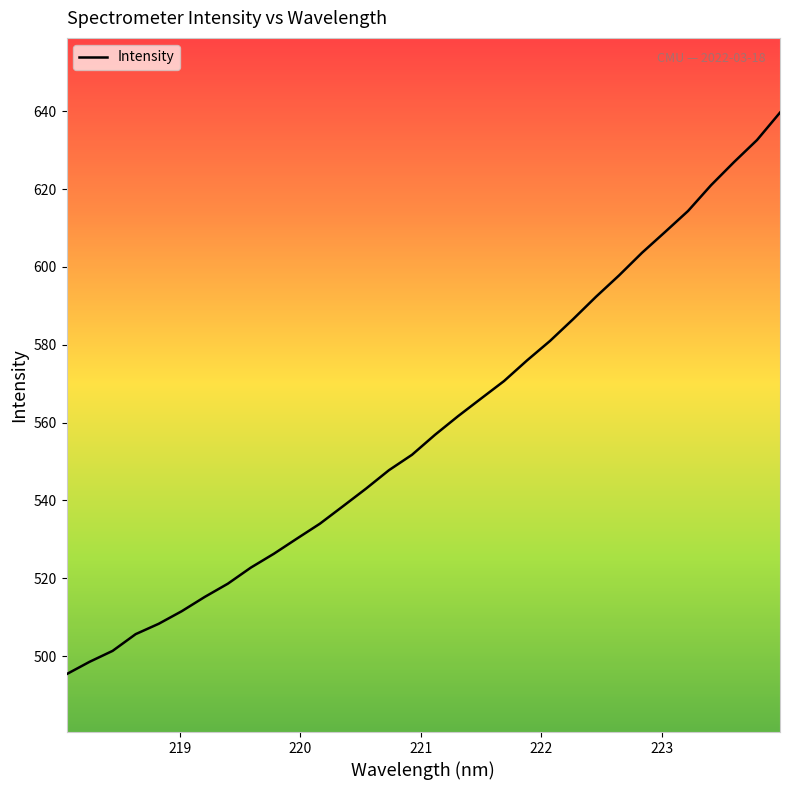

What is the minimum value shown in the chart?

495.4